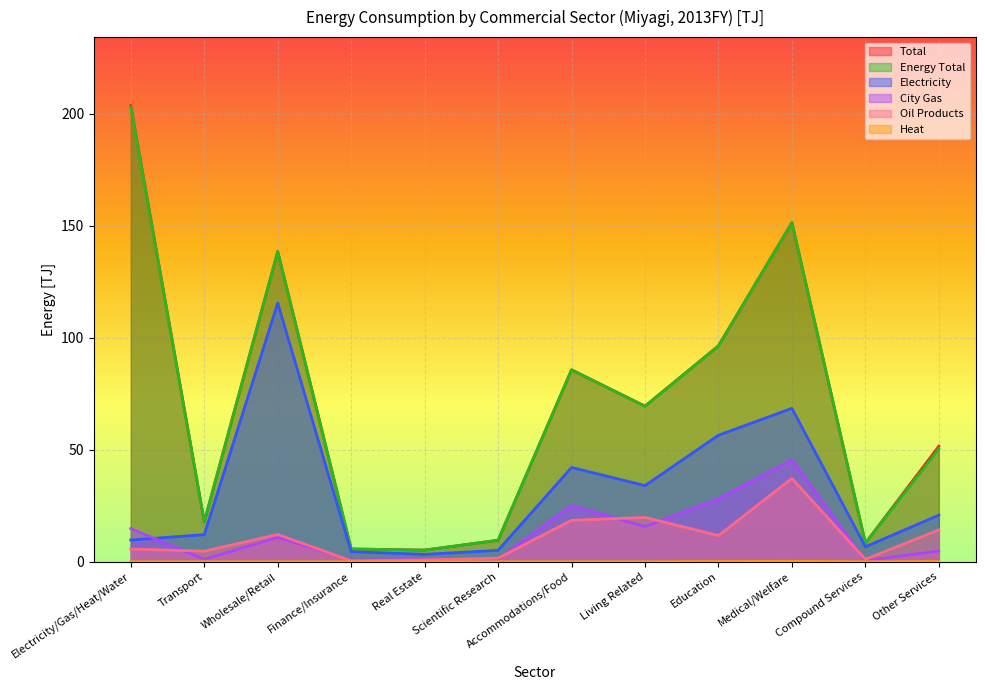

Rank the series at Transport from lowest to highest value.

Heat, City Gas, Oil Products, Electricity, Total, Energy Total